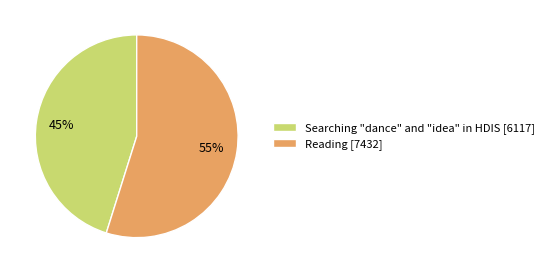

Is there a majority slice in this chart?

Yes